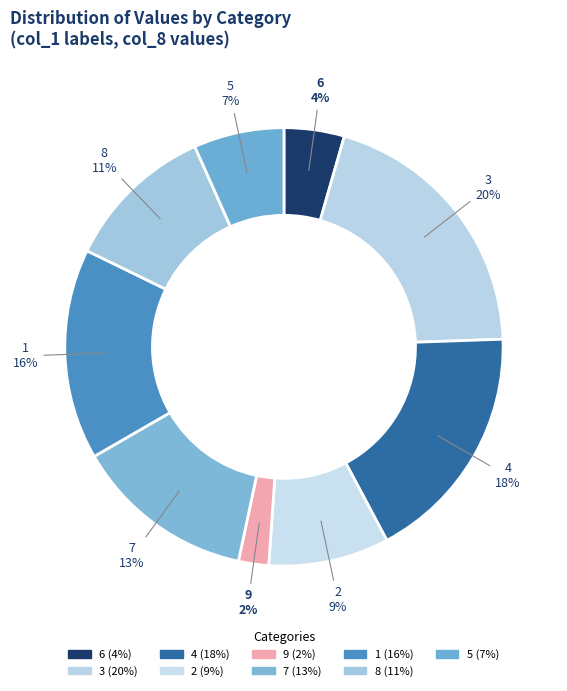

To the nearest percent, what is the average slice percentage?

11%